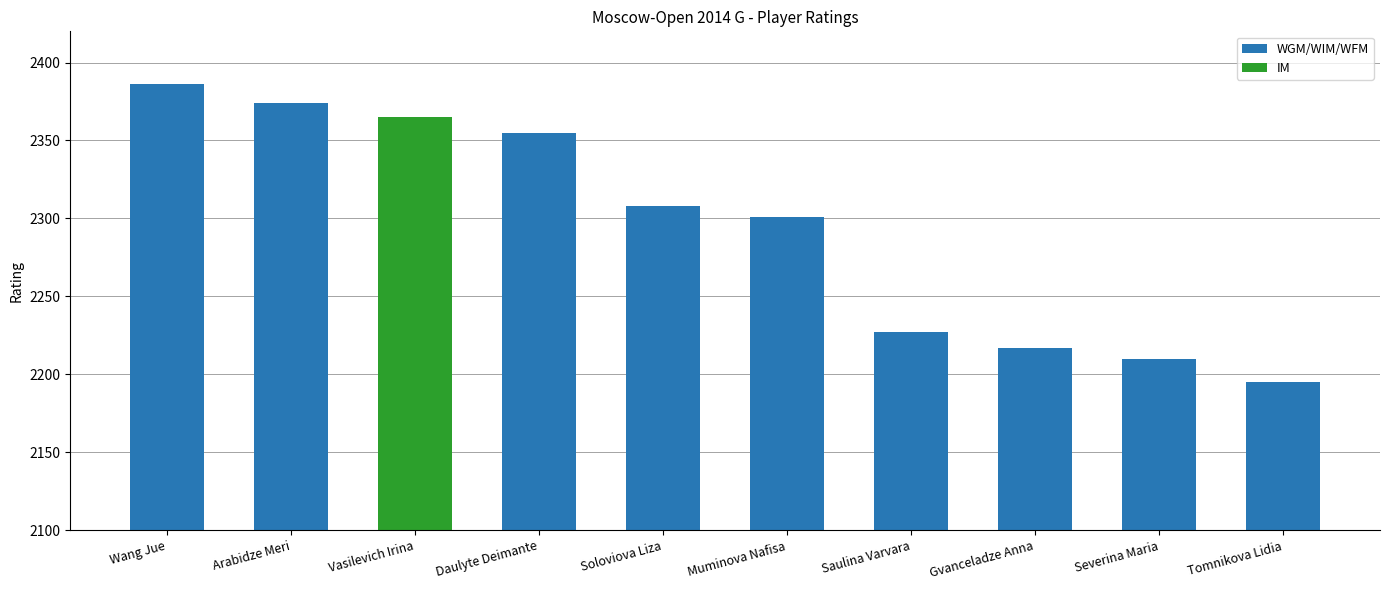

How many values exceed 2308?

4